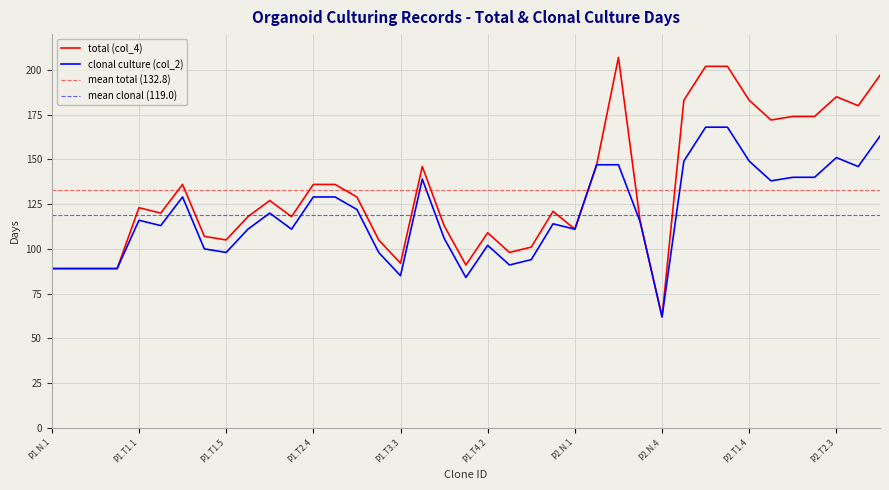

Is this an area chart (filled region under the line)?

No